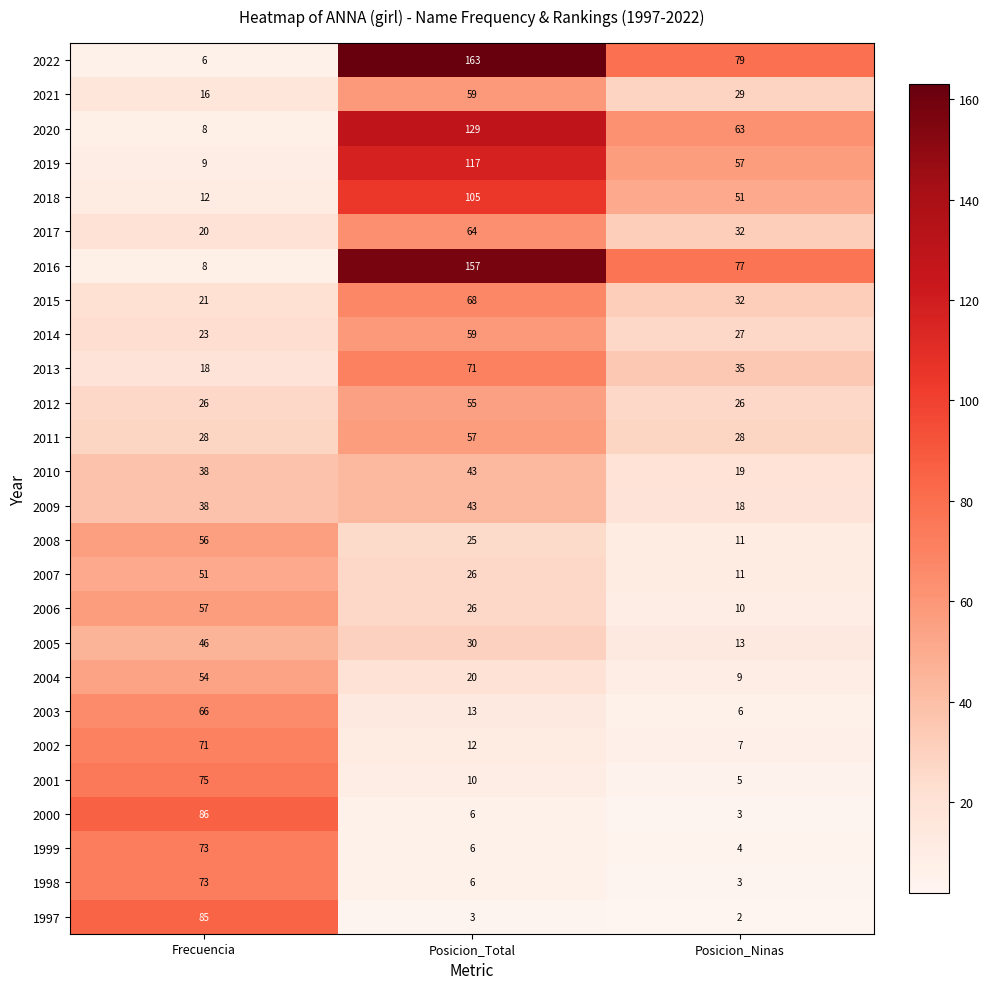

Count the 2006 values in the range 10 to 57.

3